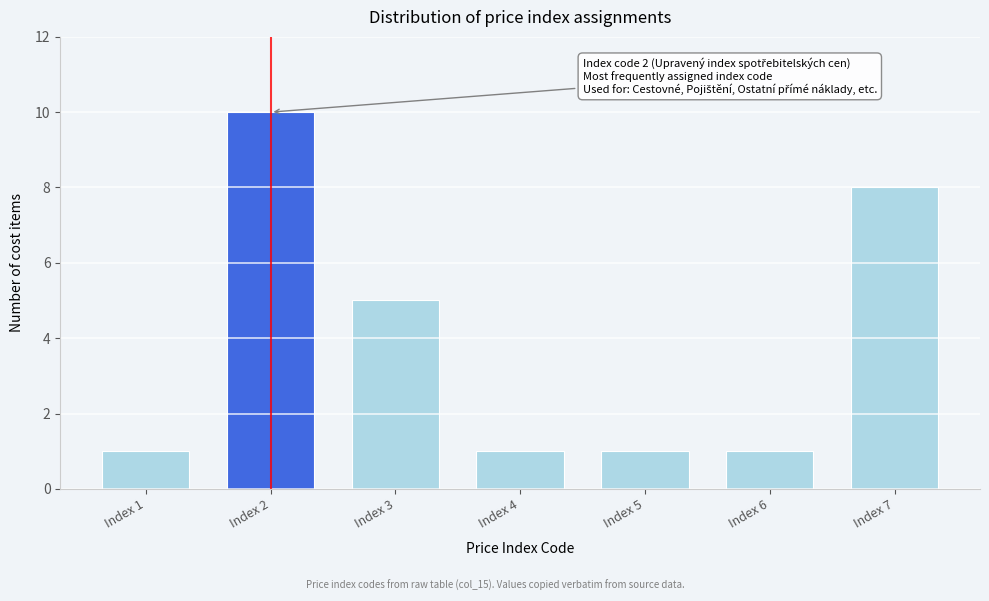

Reading left to right, transcribe all the data shown in this chart.

1	10	5	1	1	1	8